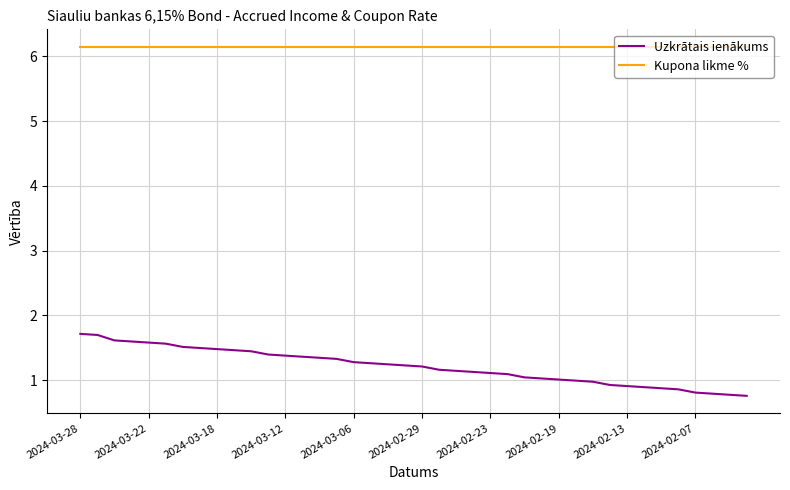

True or false: Kupona likme % and Uzkrātais ienākums cross at least once.

False